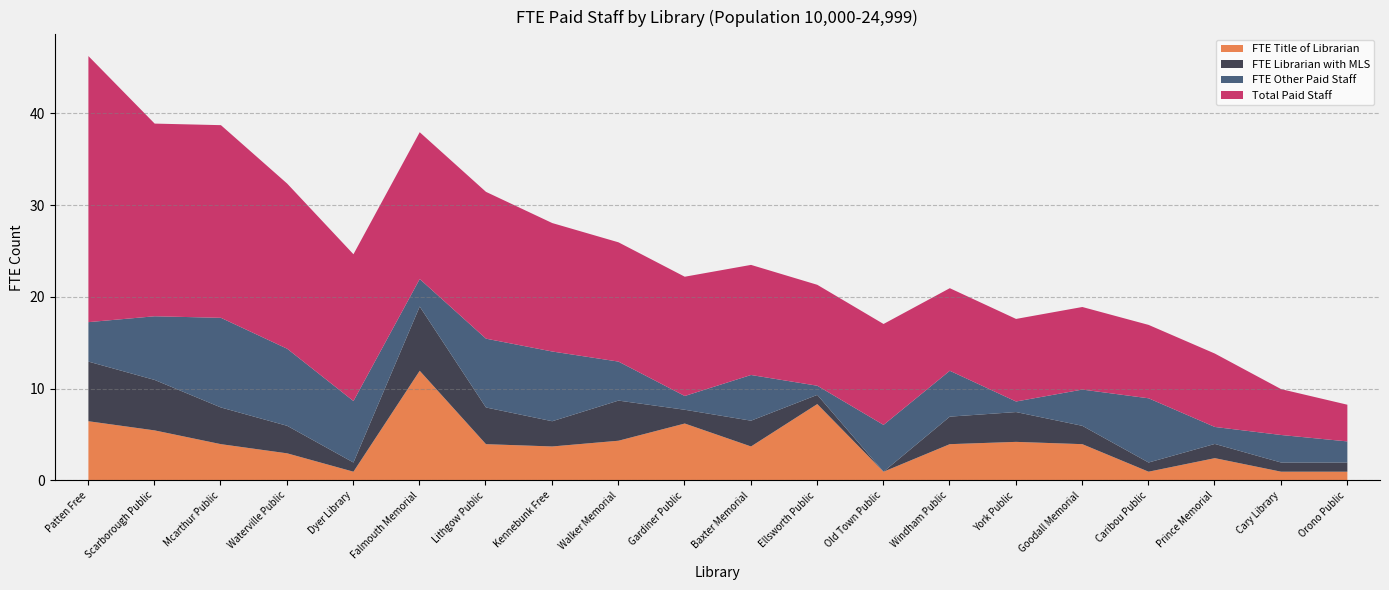

At which category does FTE Librarian with MLS reach its first local peak?

Falmouth Memorial